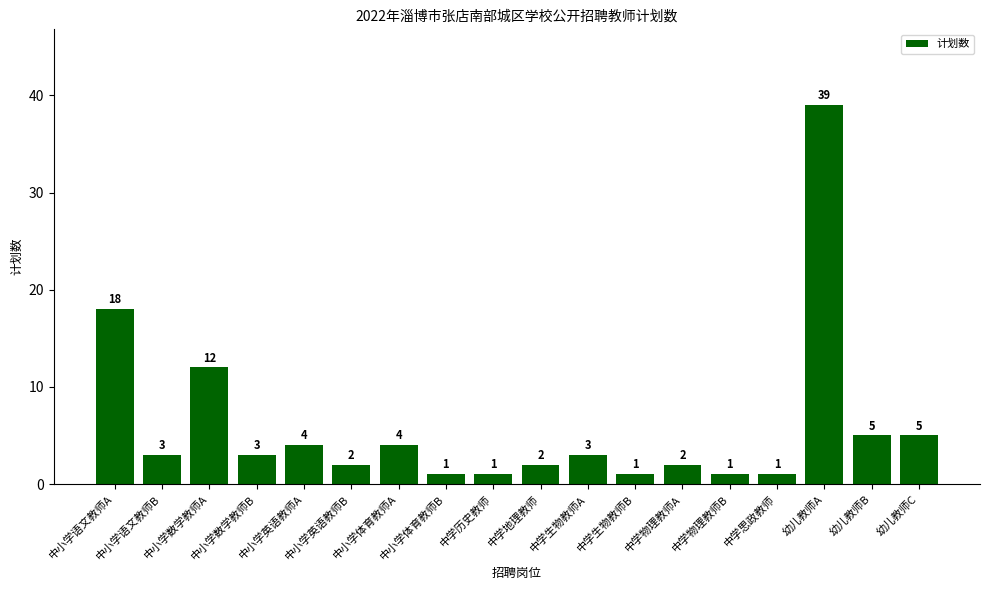

What is the approximate value at 中小学数学教师B?

3